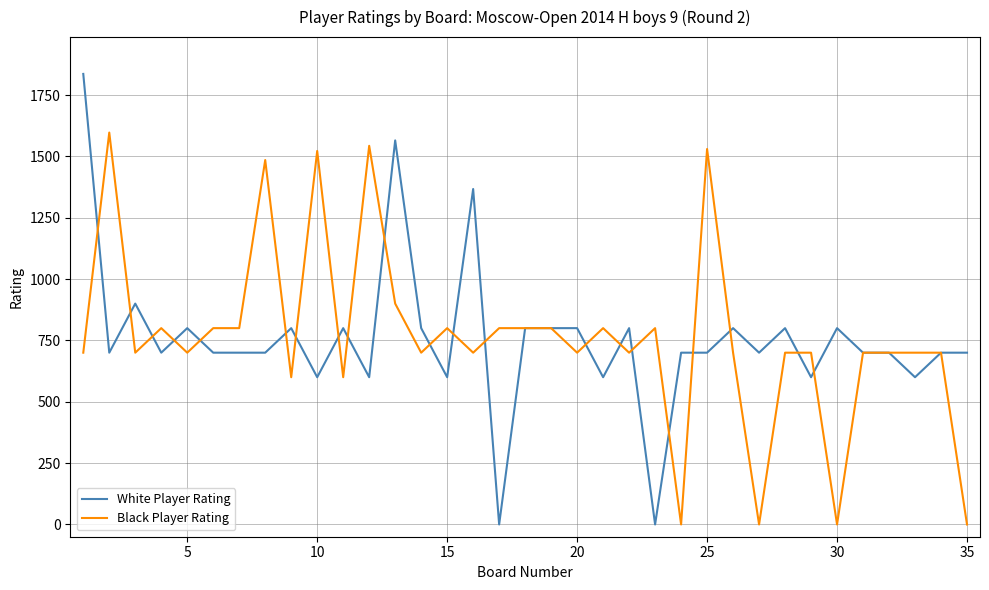

Which series has the largest range (max minus min)?

White Player Rating